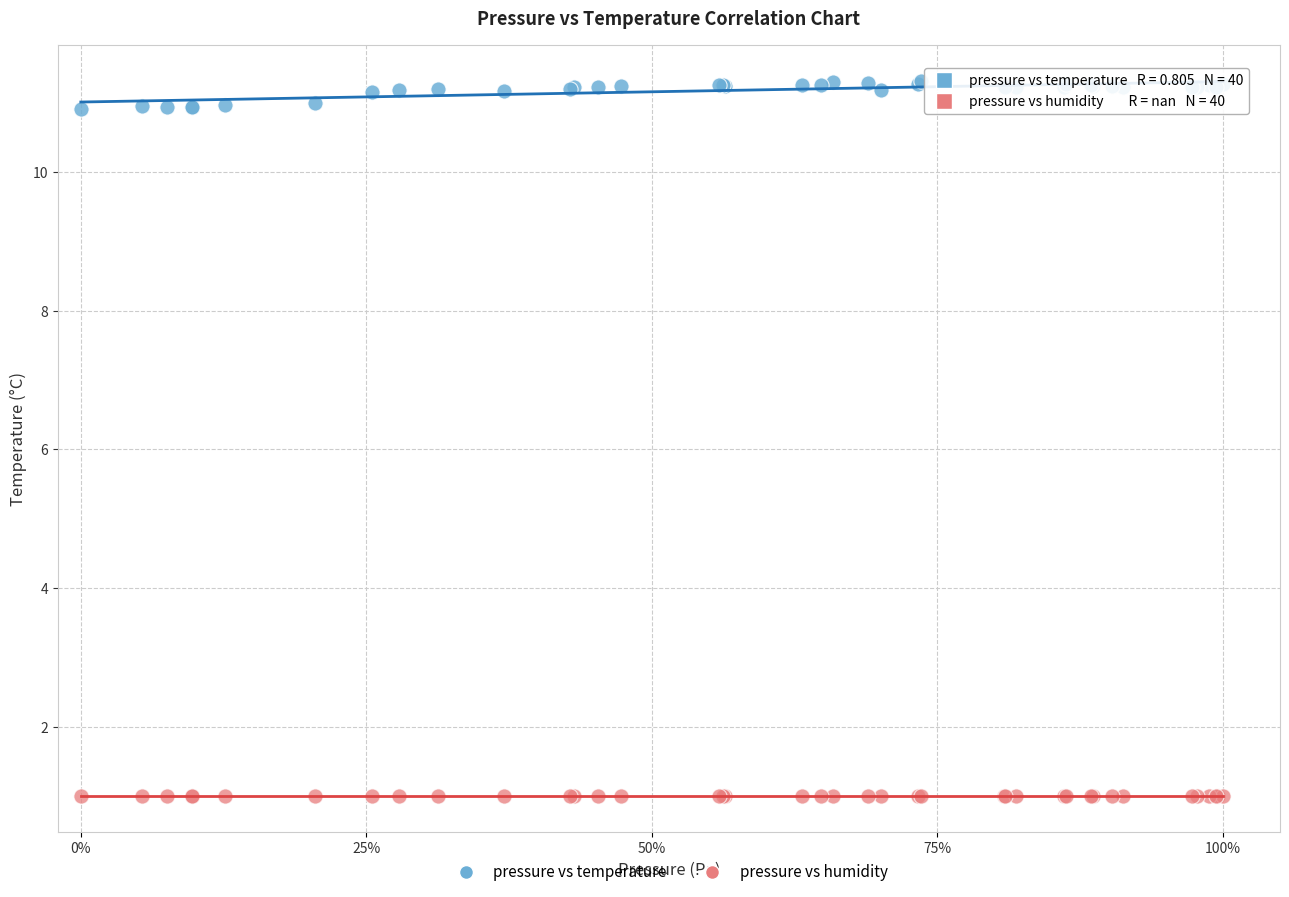

Which series contains the highest Y value?

pressure vs temperature